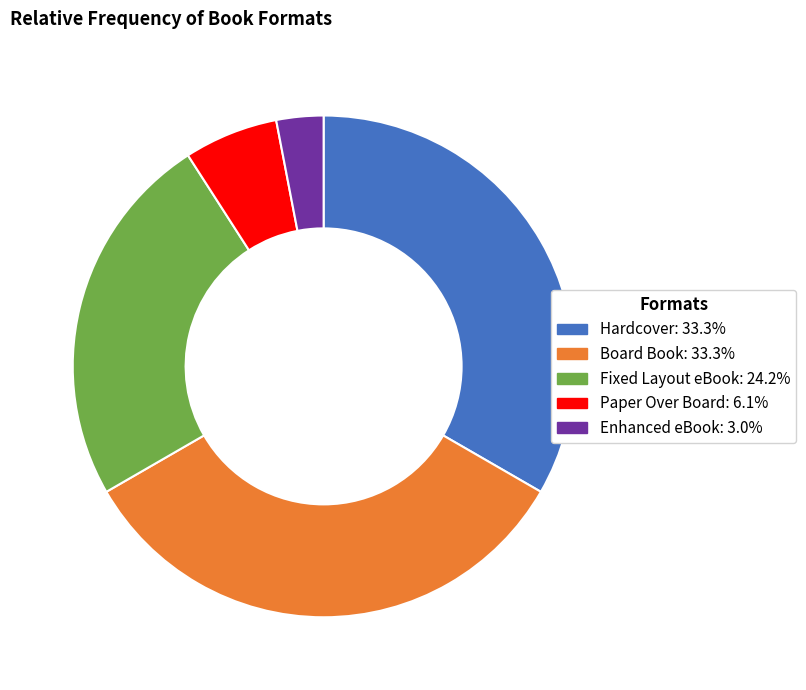

How many segments does this pie chart have?

5